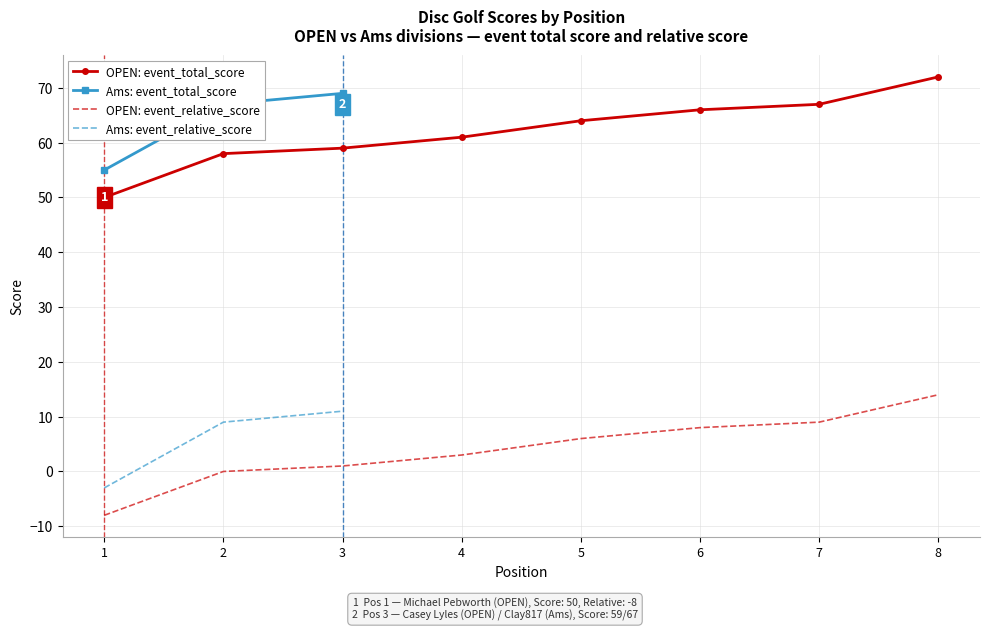

How many values are below 64?

4